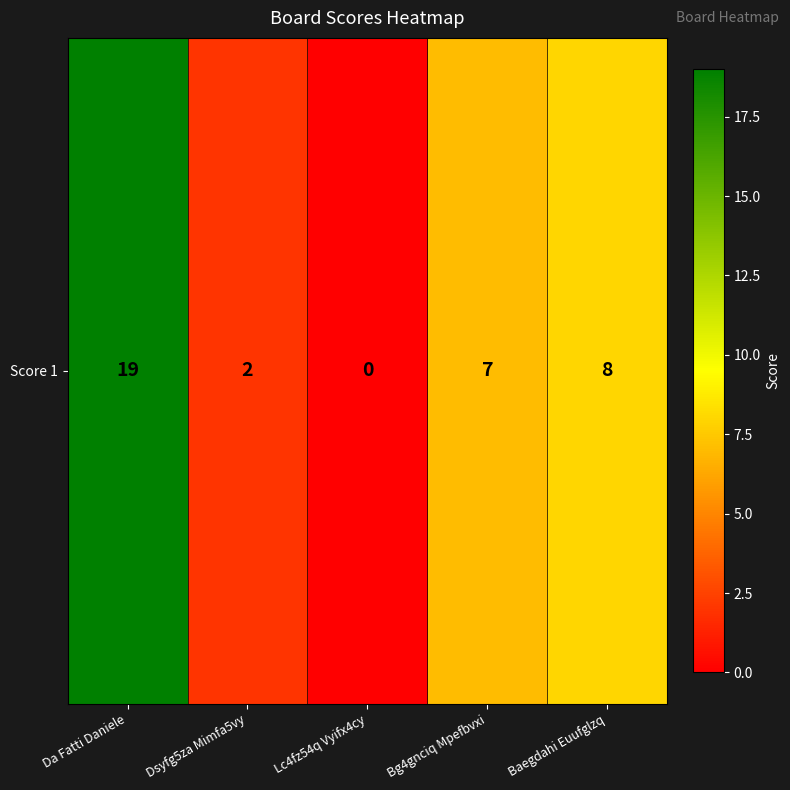

Which category has the lowest value across all series?

Lc4fz54q Vyifx4cy